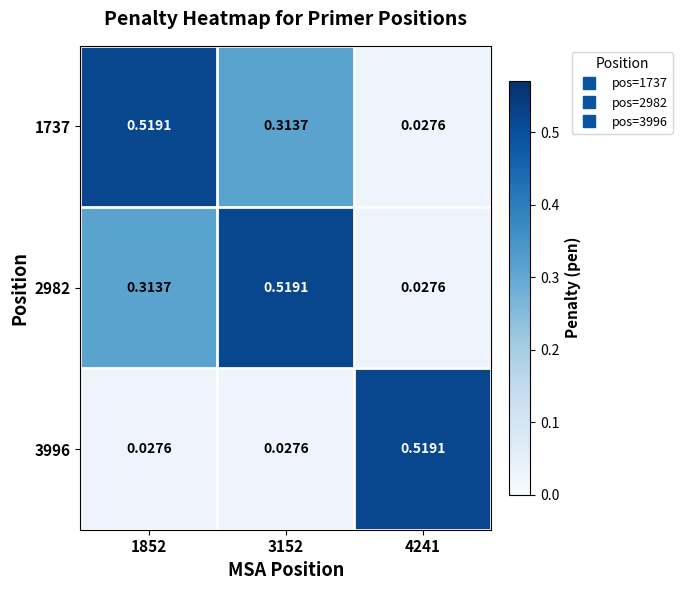

Is the value of 1737 at 1852 greater than the value of 2982 at 1852?

Yes